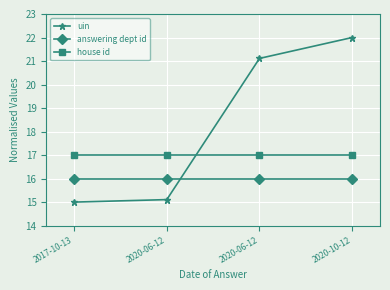

What are all the series names shown in the legend?

uin, answering dept id, house id